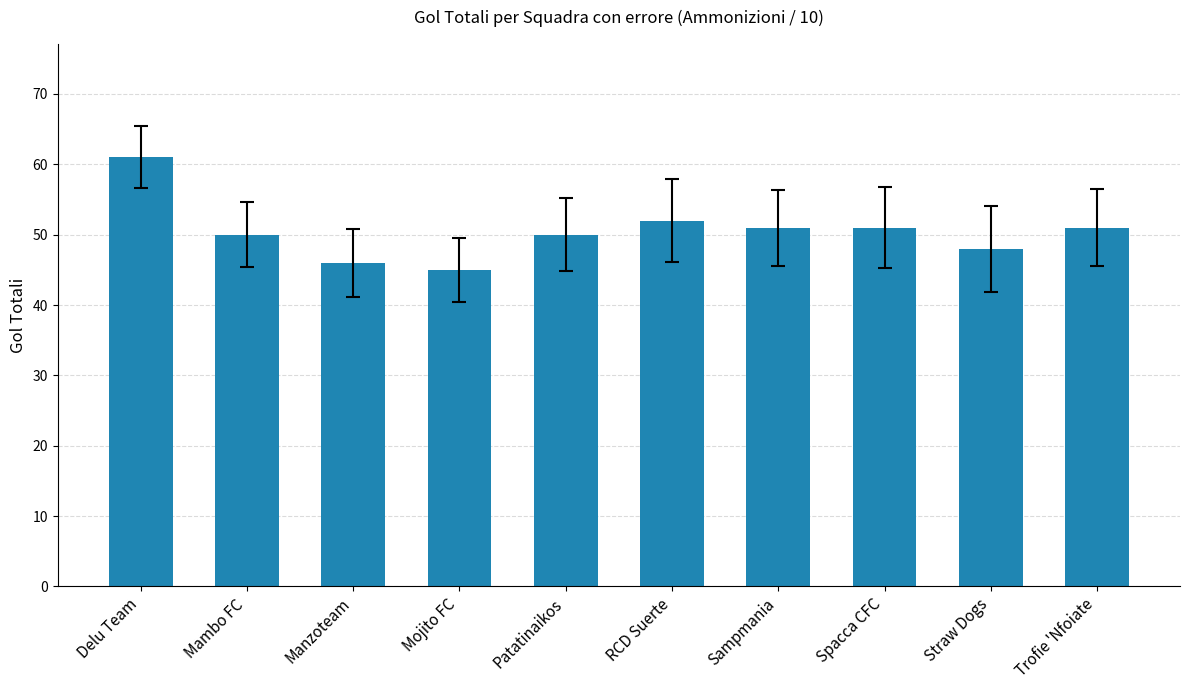

Reading right to left, transcribe all the data shown in this chart.

51	48	51	51	52	50	45	46	50	61